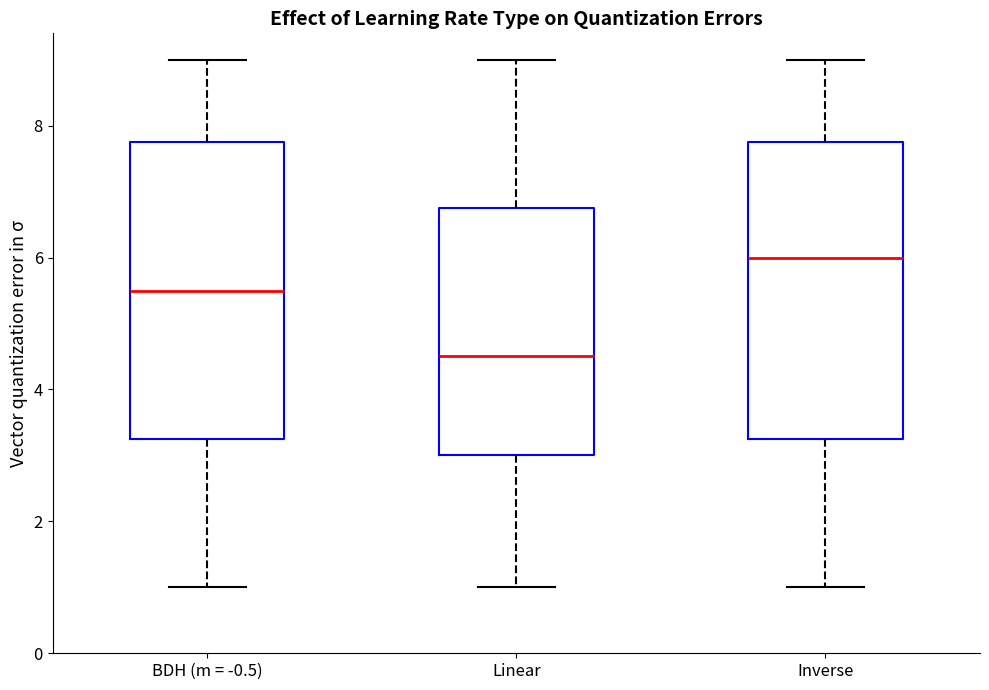

Which box's median line is the lowest?

Linear